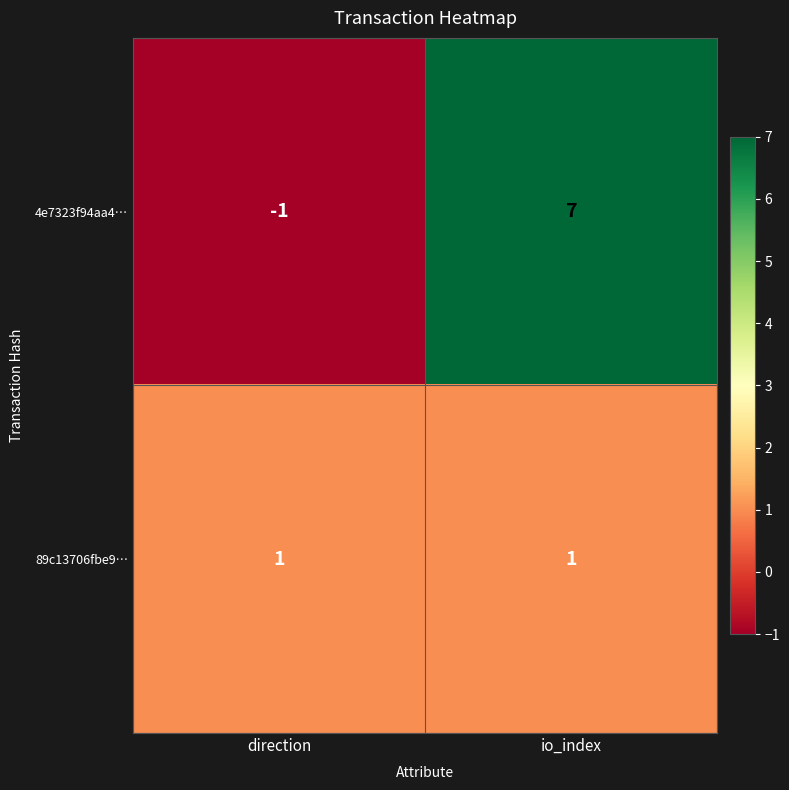

Between direction and io_index, which series saw the biggest shift?

4e7323f94aa4…